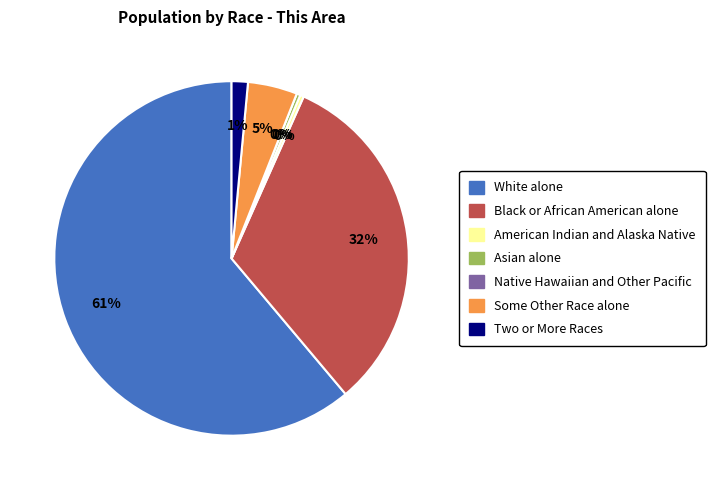

Combined, what portion of the pie is American Indian and Alaska Native and White alone?

61.5%